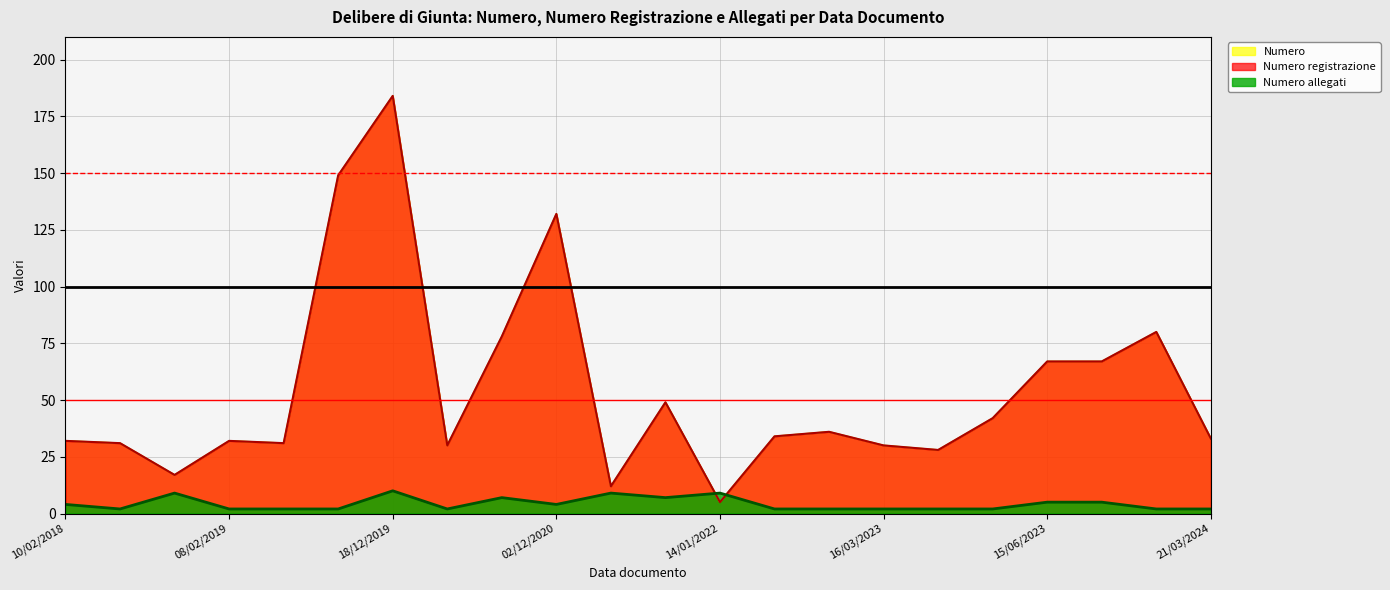

How many times do Numero registrazione and Numero allegati cross each other?

2